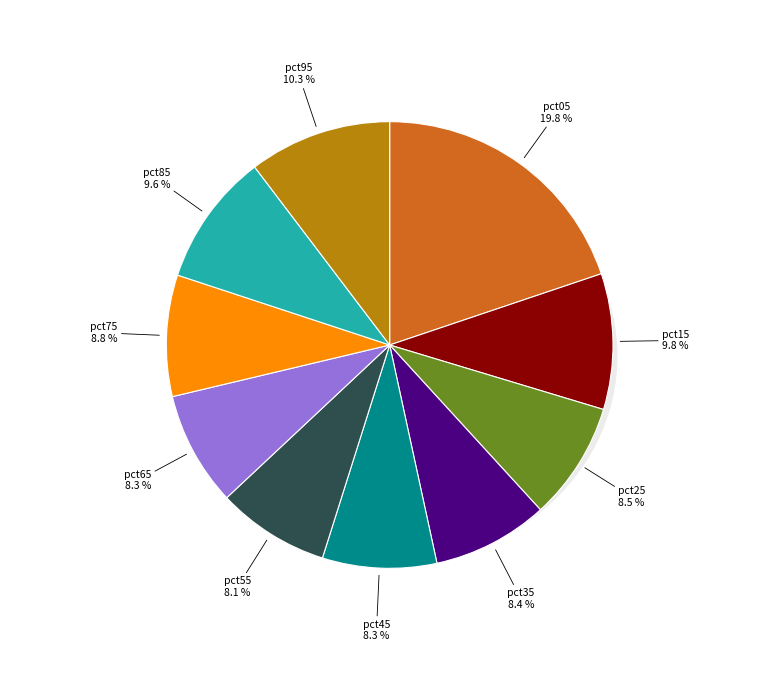

Which category has the smallest portion of the pie?

pct55